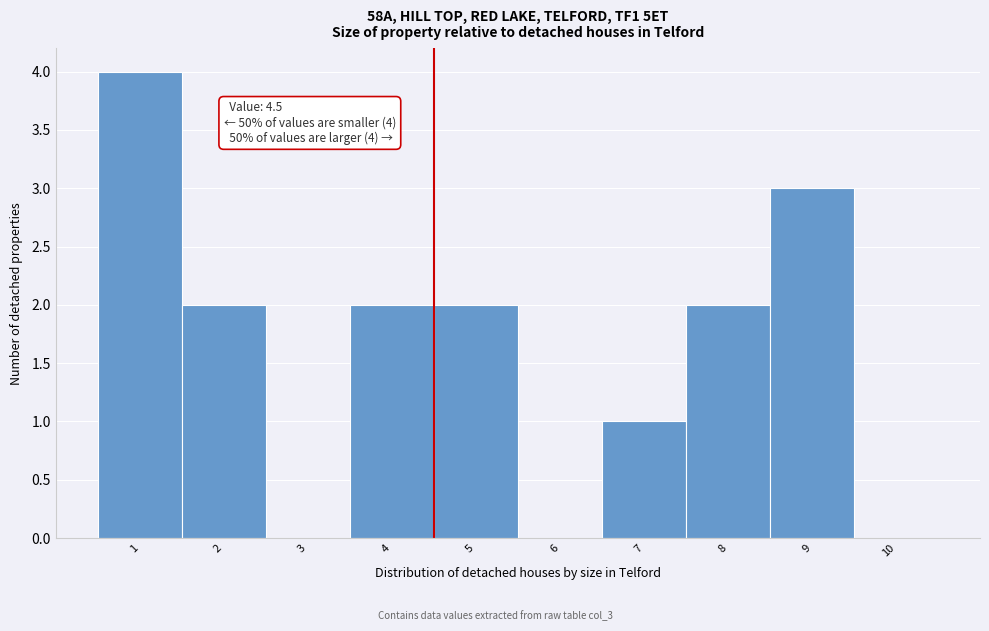

Over which range of the x-axis is the bar tallest?

0.5 to 1.5